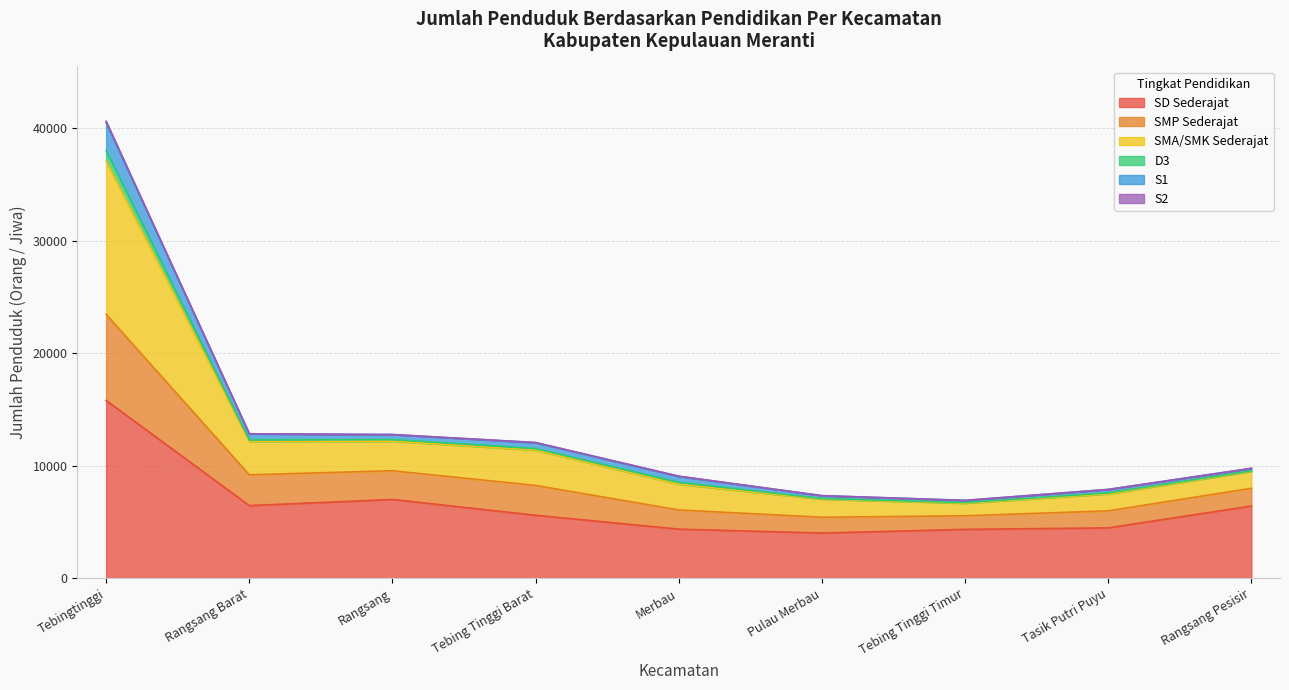

At which category does the chart reach its minimum across all series?

Pulau Merbau